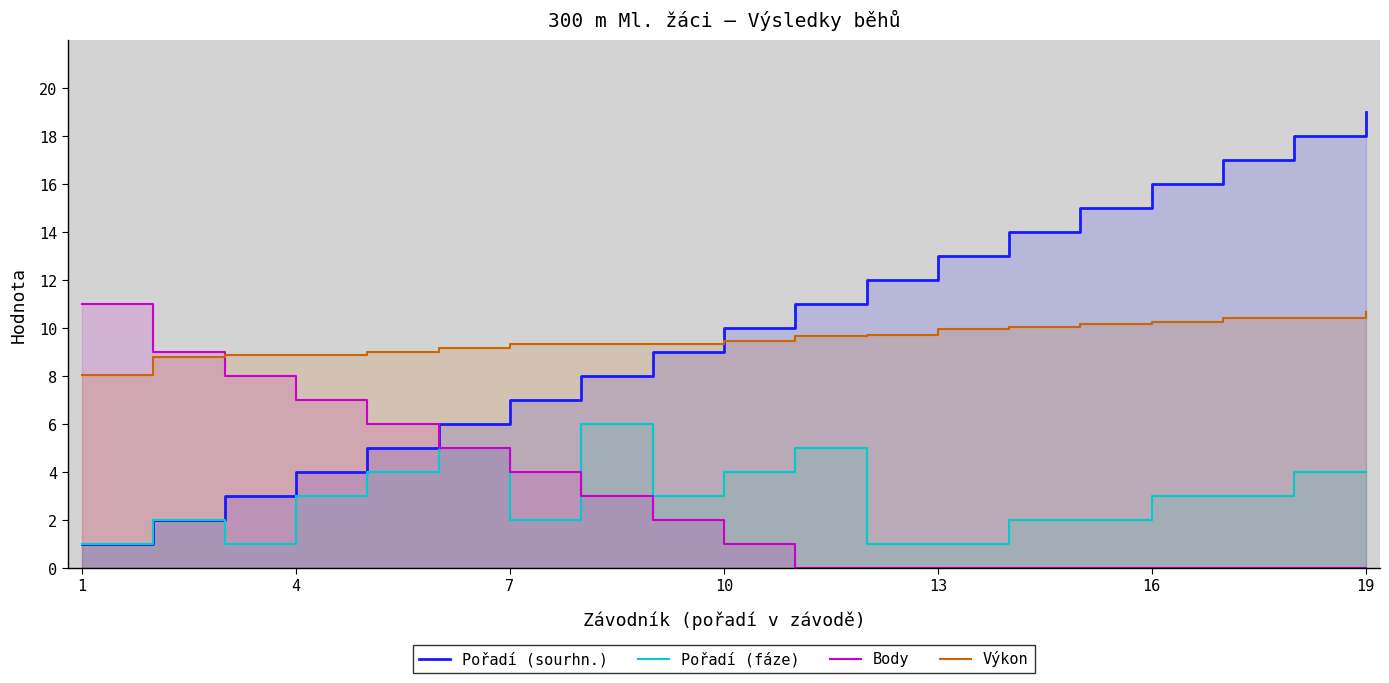

The value of Výkon at 4 is 13.3. True or false?

False